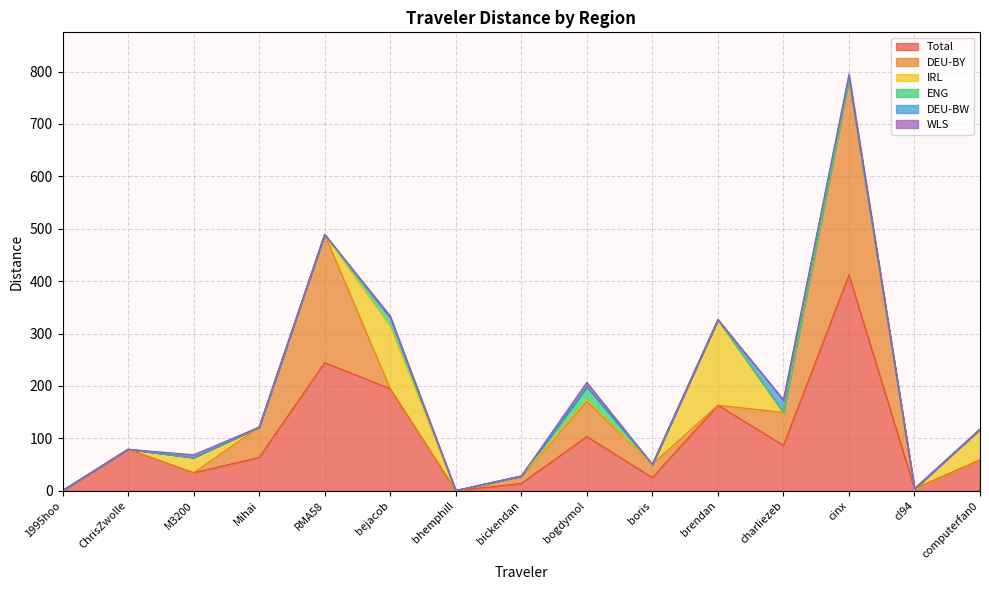

What is the label of the 3rd point from the left?

M3200